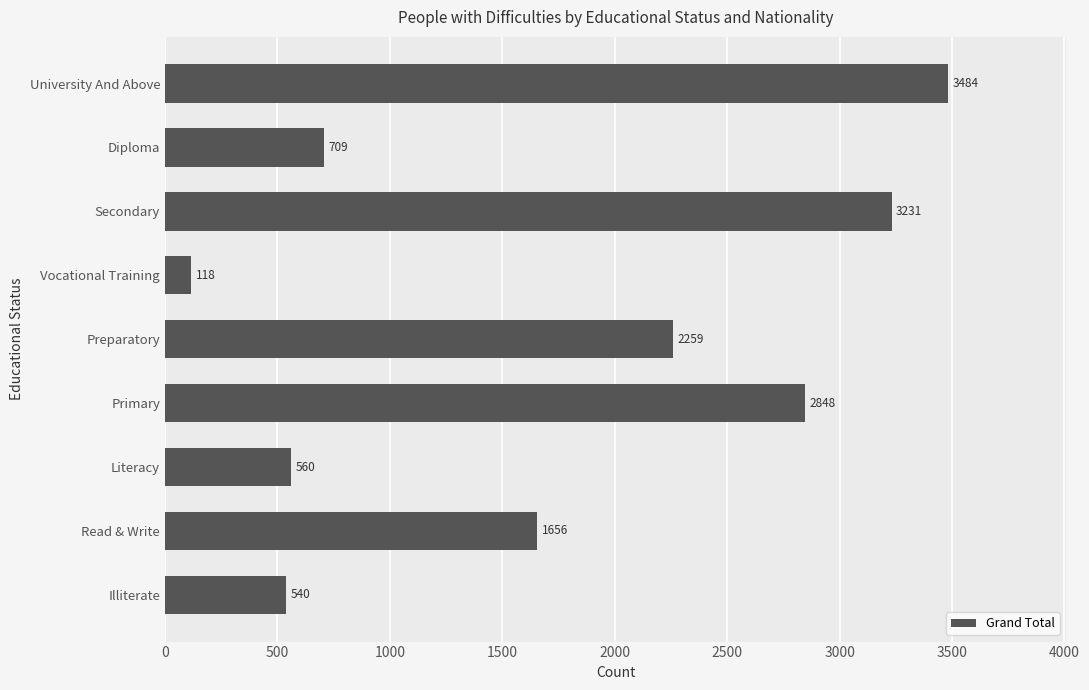

Does the chart contain stacked bars?

No